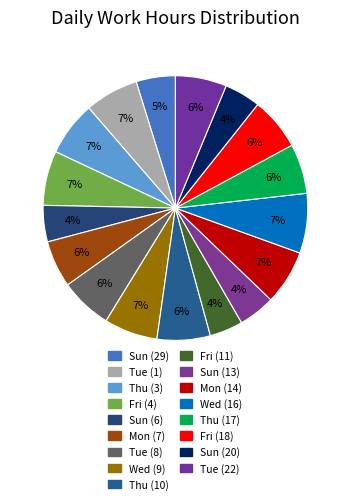

Count the number of slices in the pie.

17